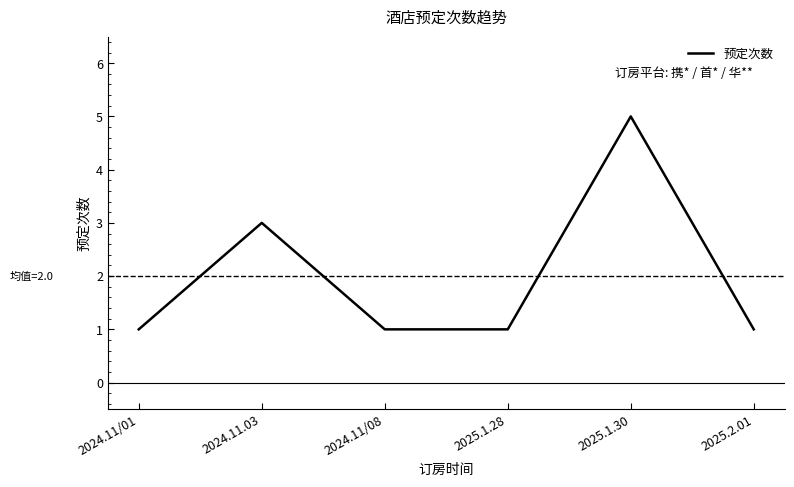

At which category does the data reach its first local peak?

2024.11.03